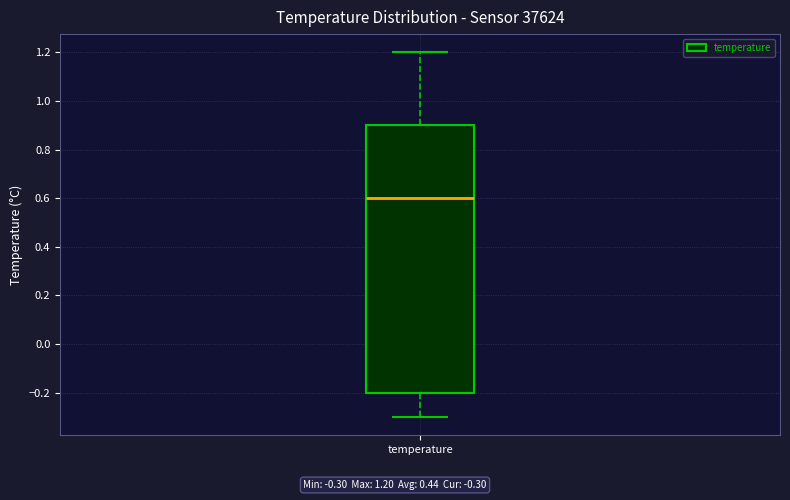

Transcribe this box plot: give where the median line is, the range the box spans, and where the two whiskers end, as read against the y-axis. The values are not printed on the chart, so give them approximately, as read against the axis.

median 0.6, box -0.2 to 0.9, whiskers -0.3 to 1.2